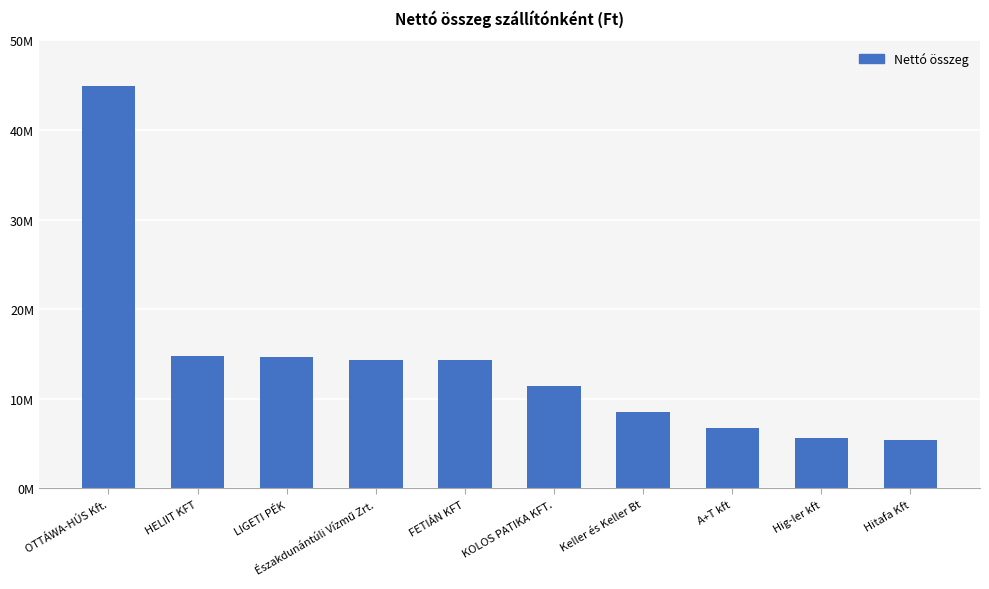

What is the label of the 3rd bar from the right?

A+T kft